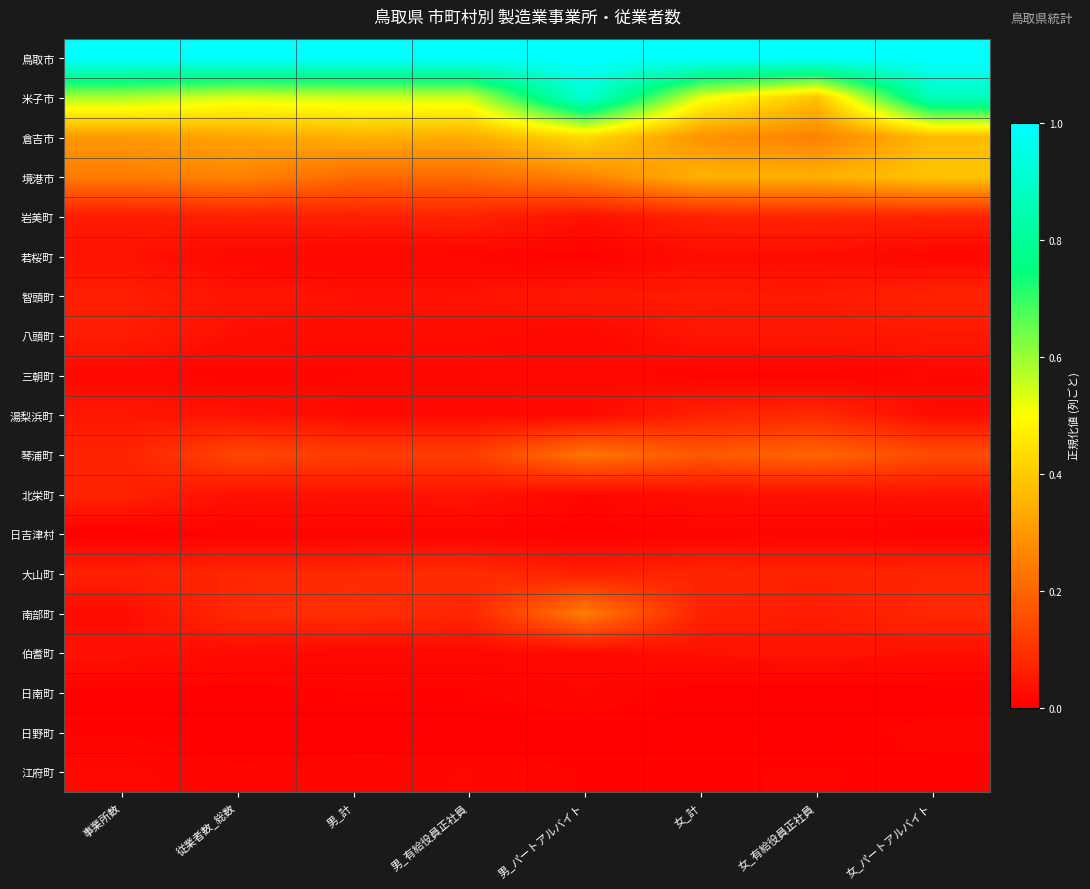

What is the maximum value shown in the chart?

1.0